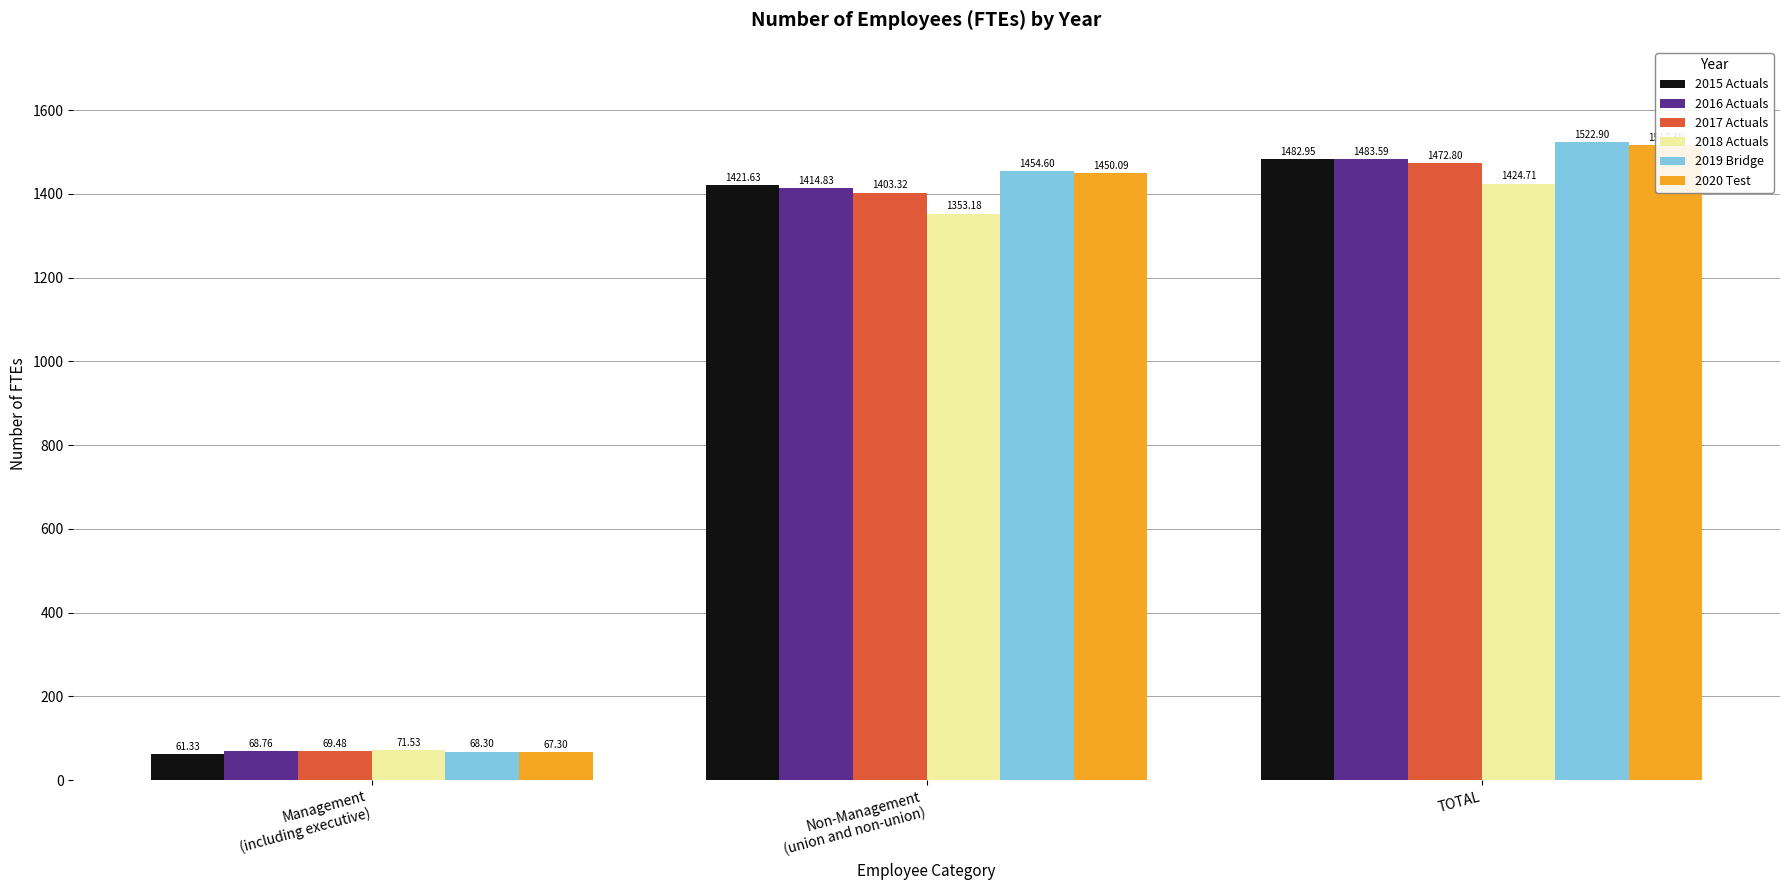

What is the spread (max minus min) of values at Non-Management
(union and non-union)?

101.4